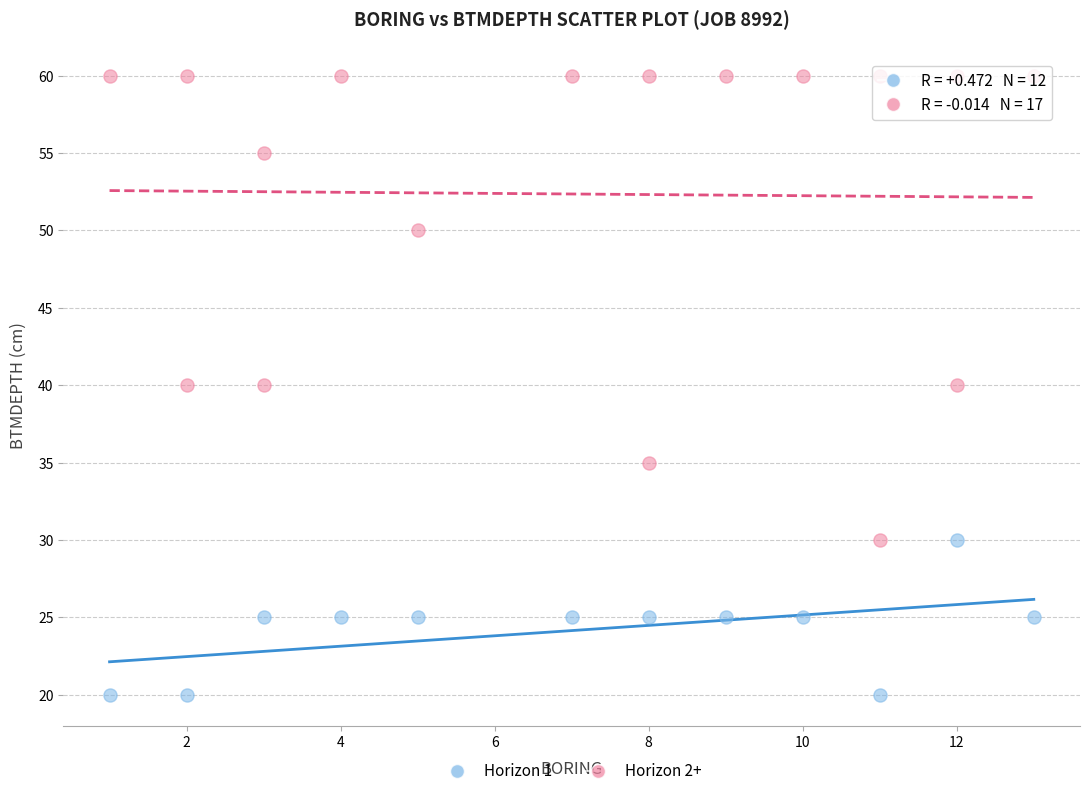

Which series reaches the minimum Y coordinate?

Horizon 1